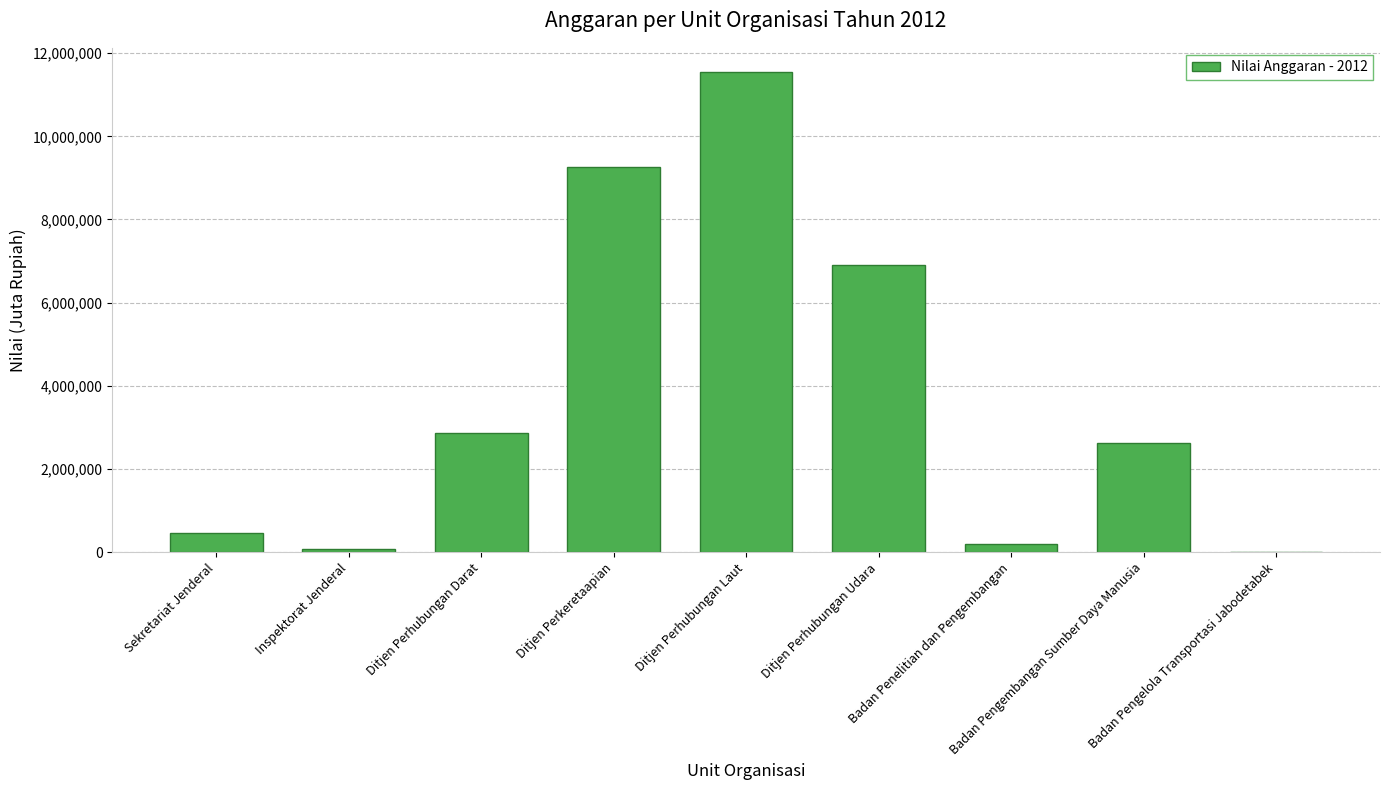

Reading right to left, extract all data points from this chart.

Badan Pengelola Transportasi Jabodetabek=0	Badan Pengembangan Sumber Daya Manusia=2611975	Badan Penelitian dan Pengembangan=194879	Ditjen Perhubungan Udara=6898260	Ditjen Perhubungan Laut=11550551	Ditjen Perkeretaapian=9252128	Ditjen Perhubungan Darat=2859805	Inspektorat Jenderal=69099	Sekretariat Jenderal=462852